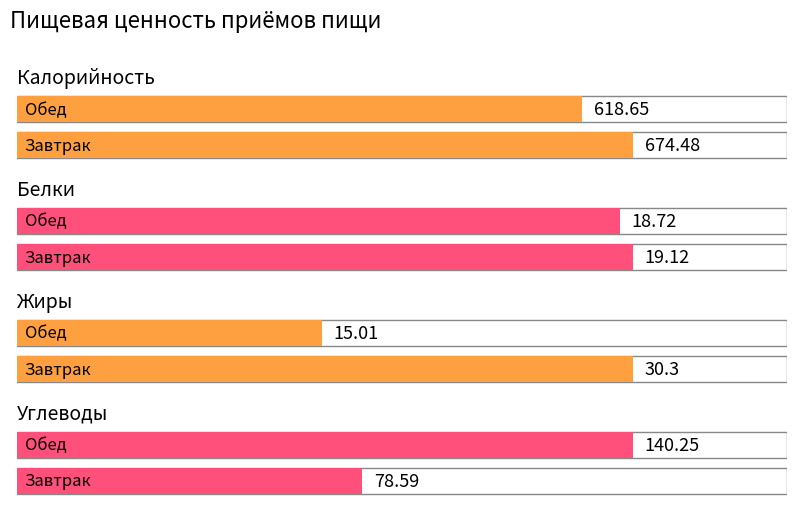

Where is Жиры nearest to the value 22?

Обед